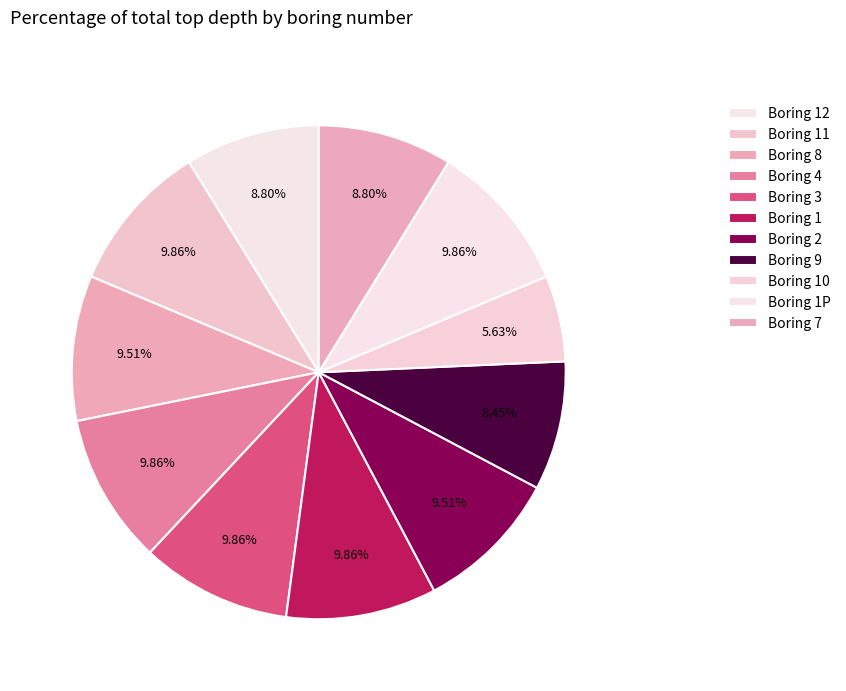

How many slices are in this pie chart?

11